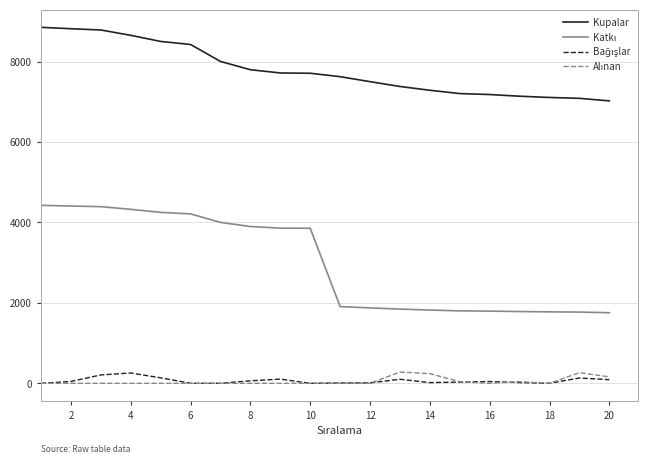

Which series has the largest total across all categories?

Kupalar